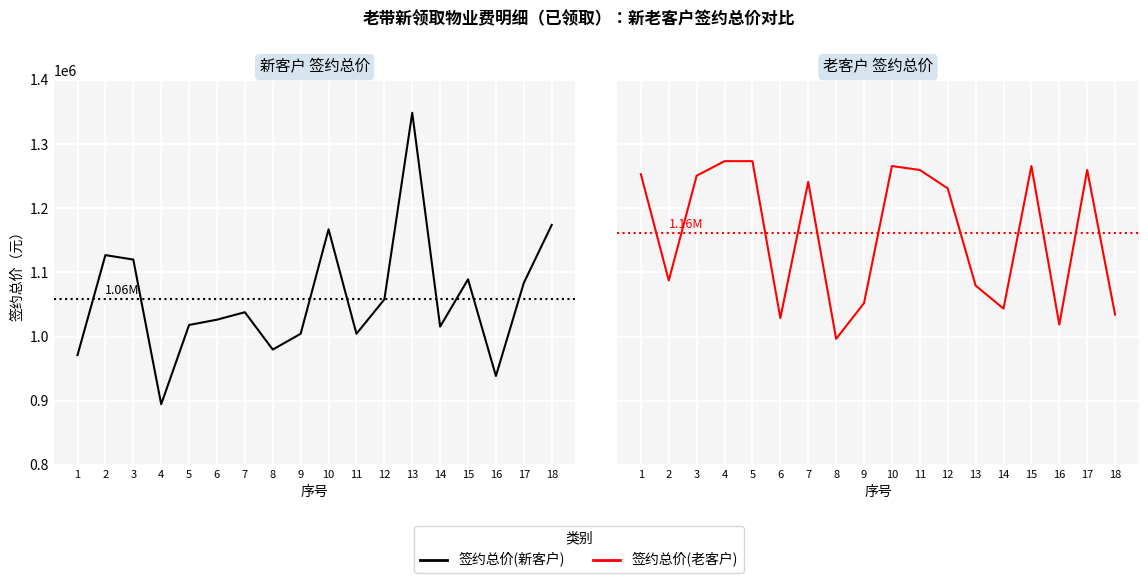

Reading right to left, extract all data points from this chart.

签约总价(新客户): 18=1174010	17=1083734	16=938619	15=1089266	14=1015551	13=1348800	12=1057917	11=1004427	10=1167165	9=1004427	8=979840	7=1038025	6=1026388	5=1018162	4=894570	3=1120083	2=1126995	1=971137
签约总价(老客户): 18=1034274	17=1259679	16=1018645	15=1265879	14=1043602	13=1079559	12=1230997	11=1259679	10=1265879	9=1052210	8=996460	7=1241207	6=1028934	5=1273434	4=1273434	3=1250770	2=1087440	1=1253093